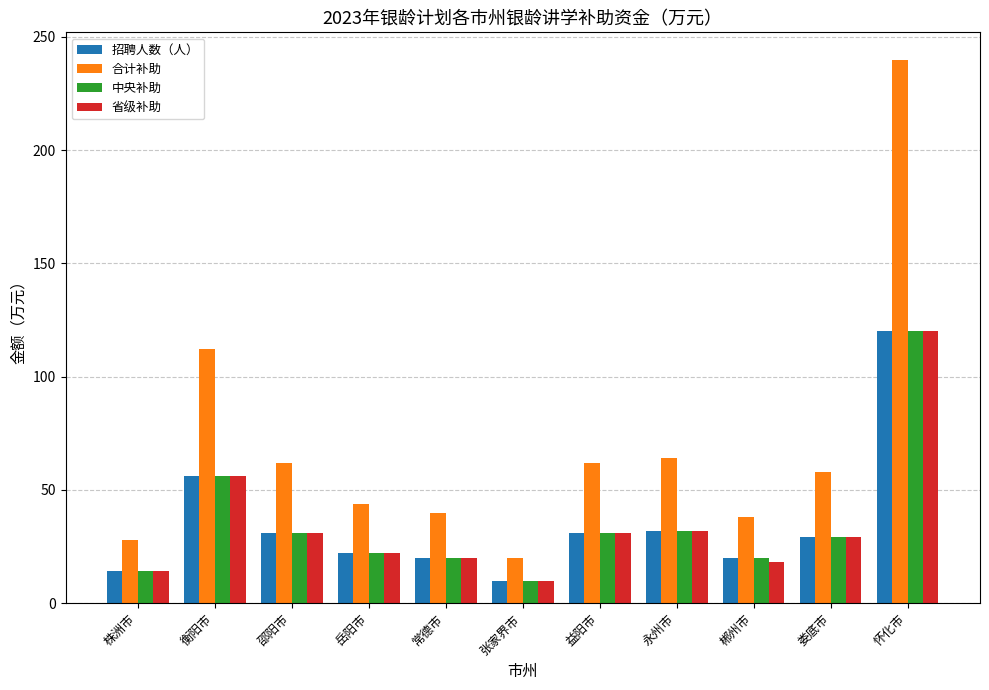

Which label corresponds to the smallest value in the chart?

张家界市